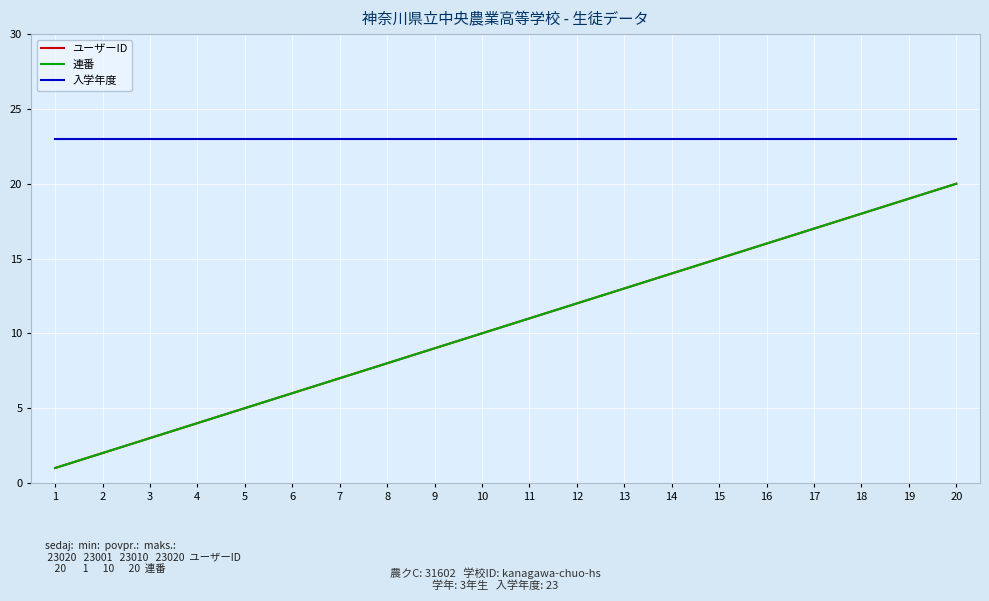

How many lines are shown in the chart?

3